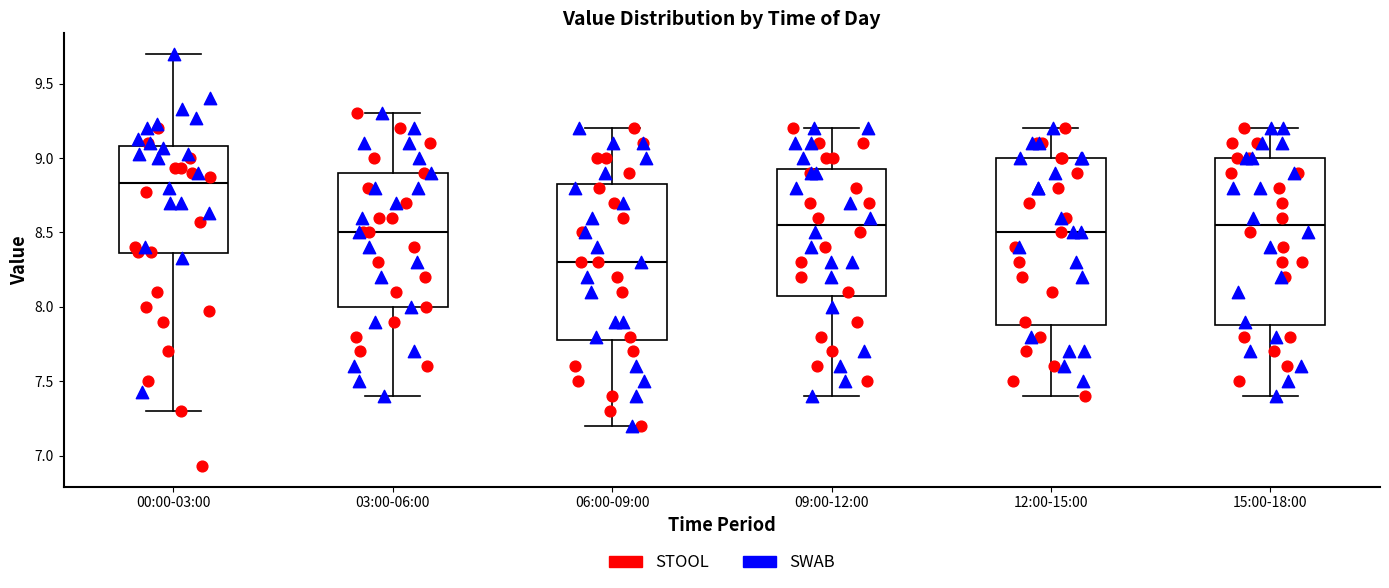

Reading left to right, read every box against the y-axis: the position of its median line, the range the box covers, and the ends of its whiskers. The values are not printed on the chart, so give them approximately, as read against the axis.

00:00-03:00: median 8.85, box 8.35 to 9.10, whiskers 7.30 to 9.70
03:00-06:00: median 8.50, box 8.00 to 8.90, whiskers 7.40 to 9.30
06:00-09:00: median 8.30, box 7.80 to 8.85, whiskers 7.20 to 9.20
09:00-12:00: median 8.55, box 8.10 to 8.95, whiskers 7.40 to 9.20
12:00-15:00: median 8.50, box 7.90 to 9.00, whiskers 7.40 to 9.20
15:00-18:00: median 8.55, box 7.90 to 9.00, whiskers 7.40 to 9.20